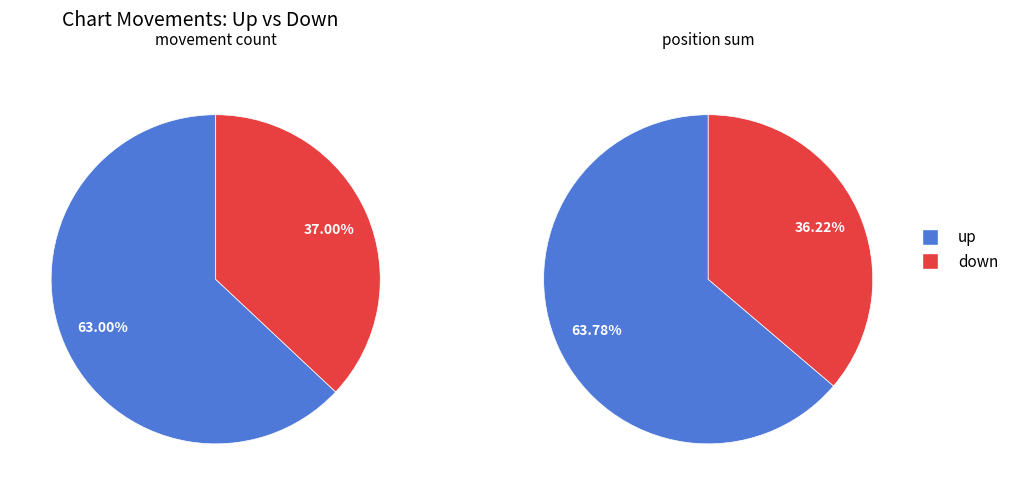

Which category has the biggest portion of the pie?

up